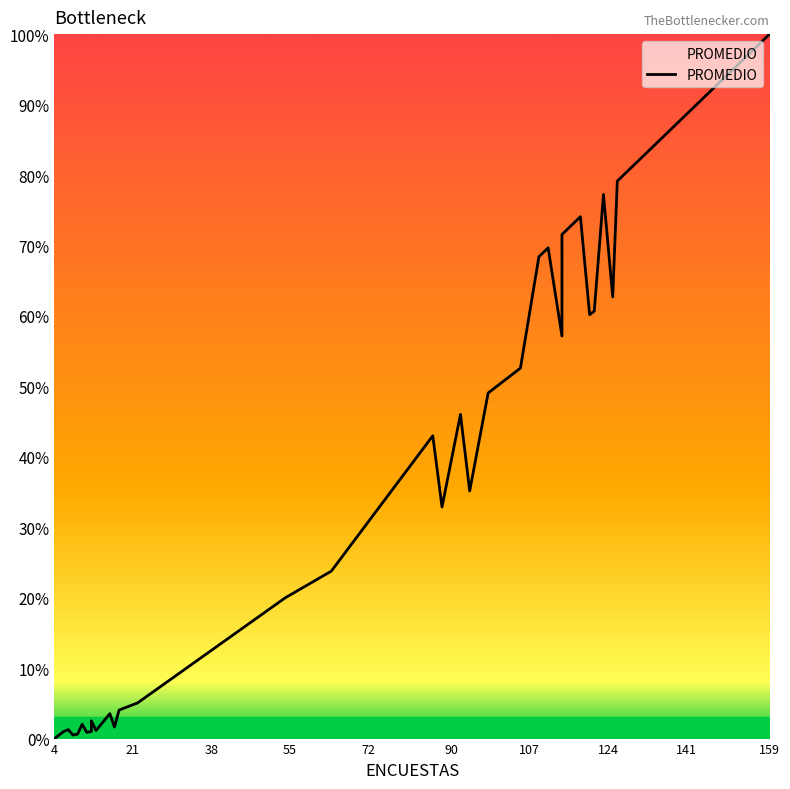

How many values are above zero?

38